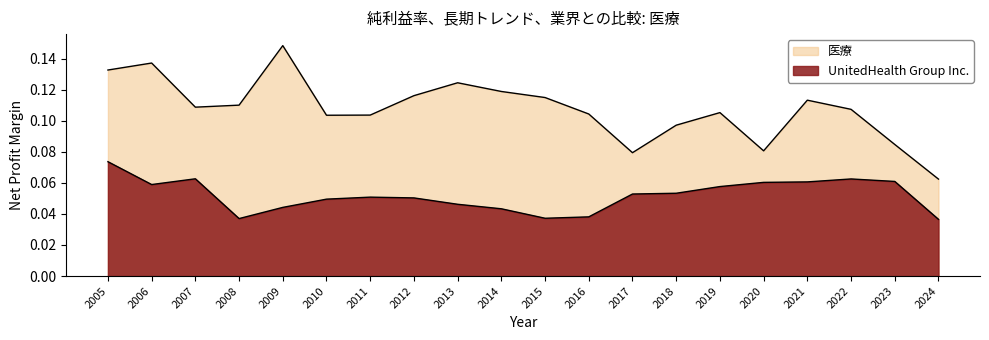

Reading left to right, list all the values displayed in this chart.

UnitedHealth Group Inc.: 0.1	0.1	0.1	0.0	0.0	0.0	0.1	0.1	0.0	0.0	0.0	0.0	0.1	0.1	0.1	0.1	0.1	0.1	0.1	0.0
医療: 0.1	0.1	0.1	0.1	0.1	0.1	0.1	0.1	0.1	0.1	0.1	0.1	0.1	0.1	0.1	0.1	0.1	0.1	0.1	0.1